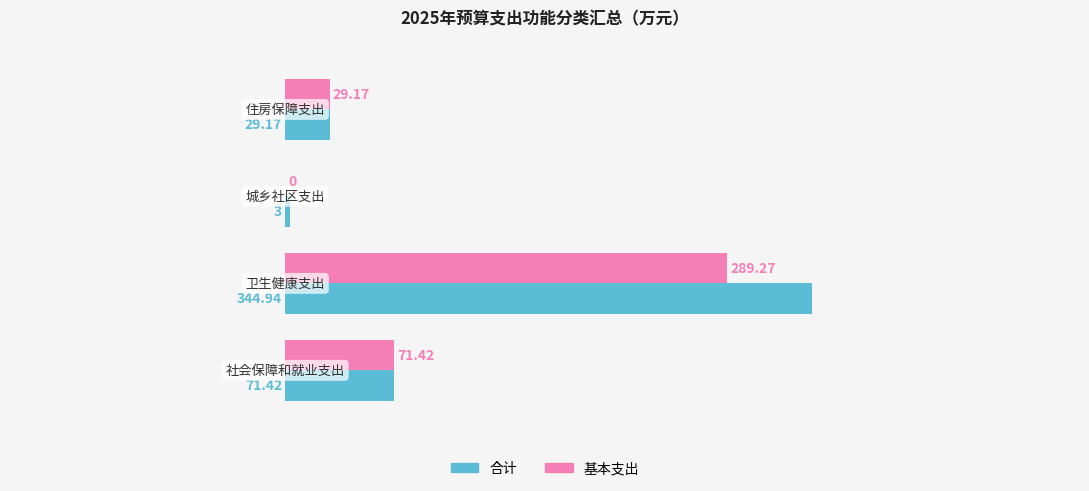

What are all the series names shown in the legend?

合计, 基本支出